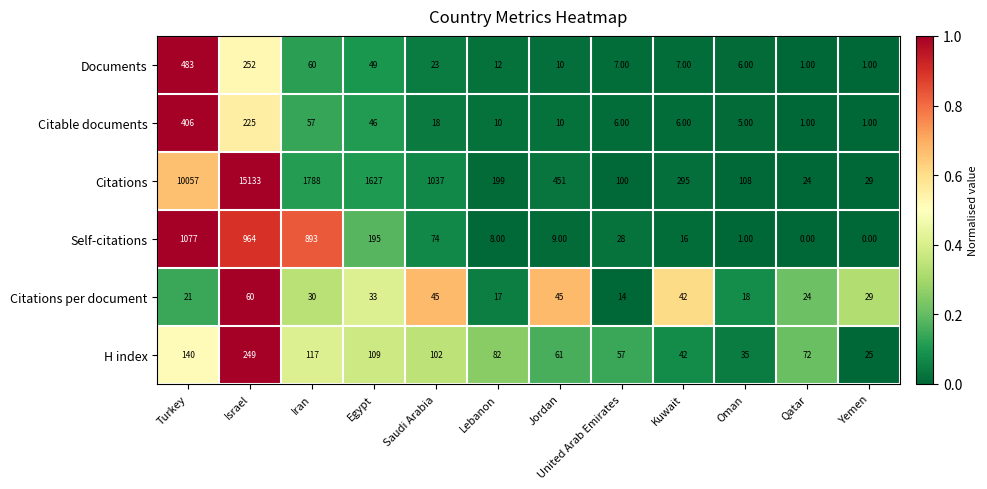

What is the sum of the Citations values at Israel and Jordan?

15584